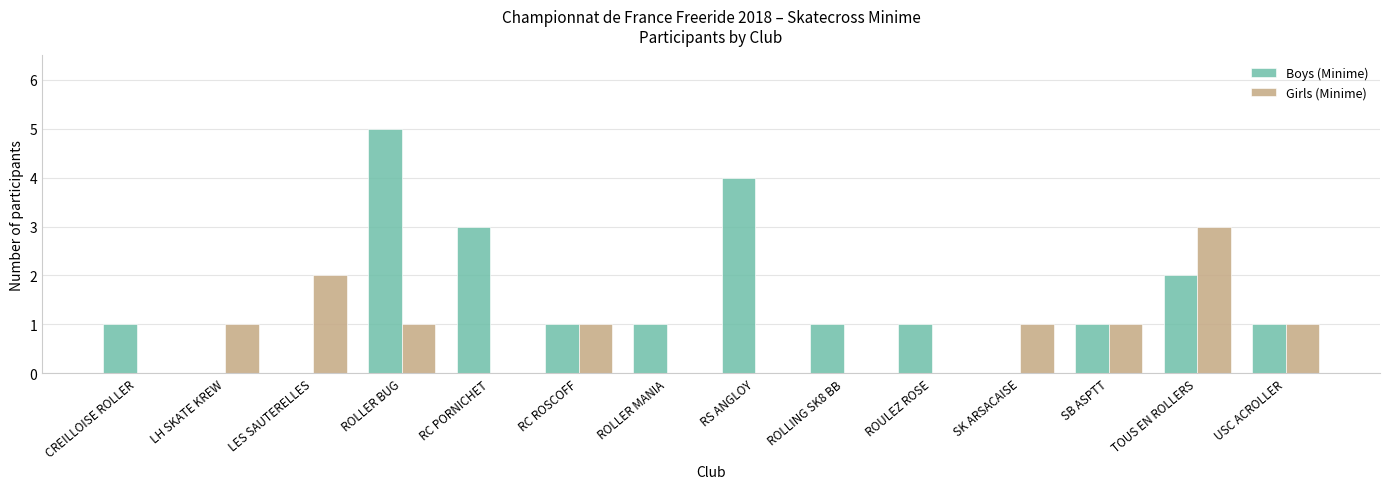

At which category does the chart reach its peak across all series?

ROLLER BUG